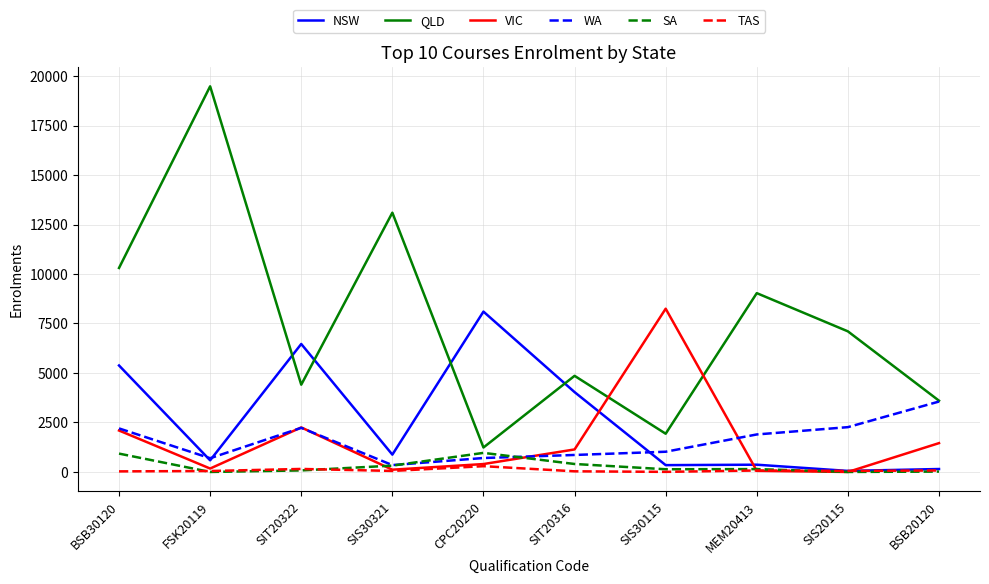

Which series has the largest total across all categories?

QLD